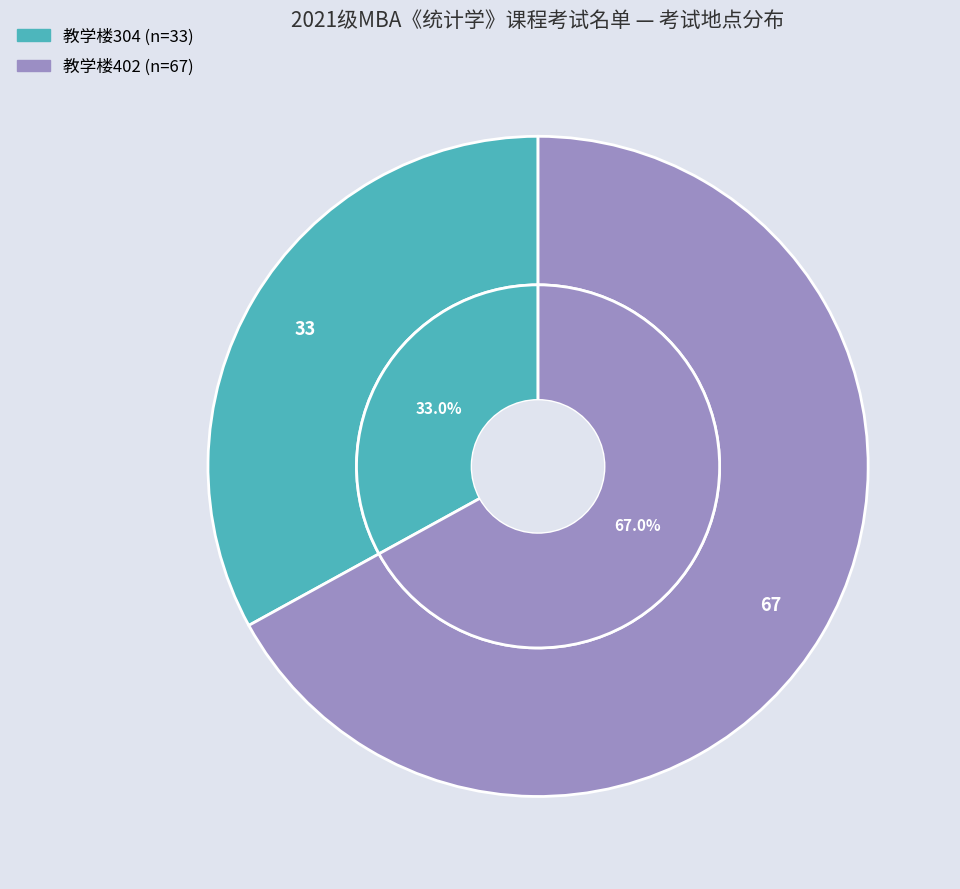

To the nearest percent, what percentage of the pie is 教学楼402?

67%